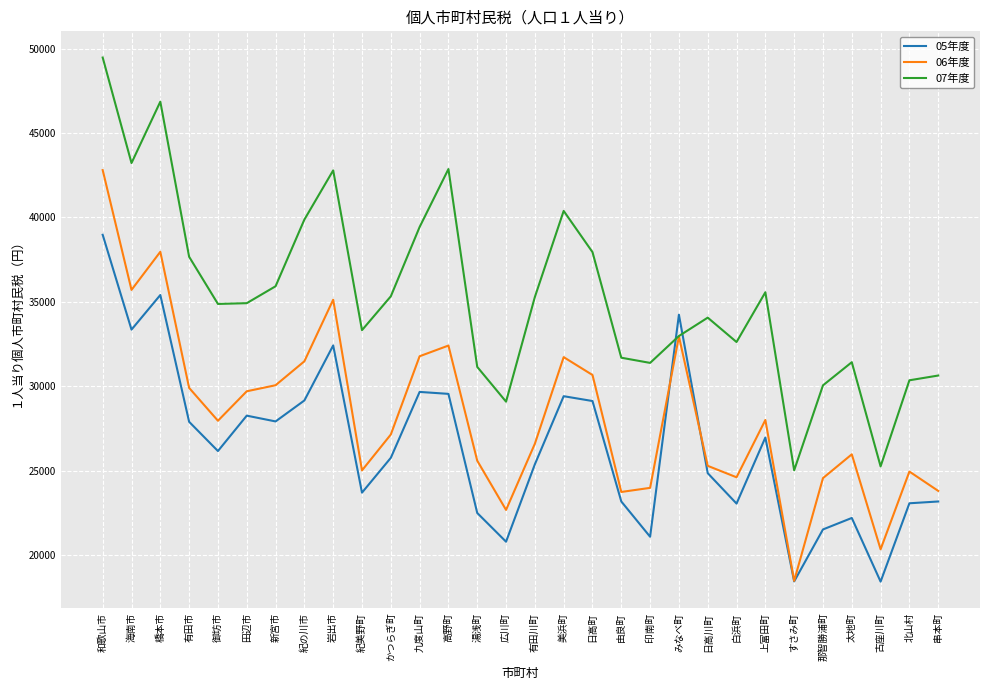

At which category does 05年度 reach its first local valley?

海南市